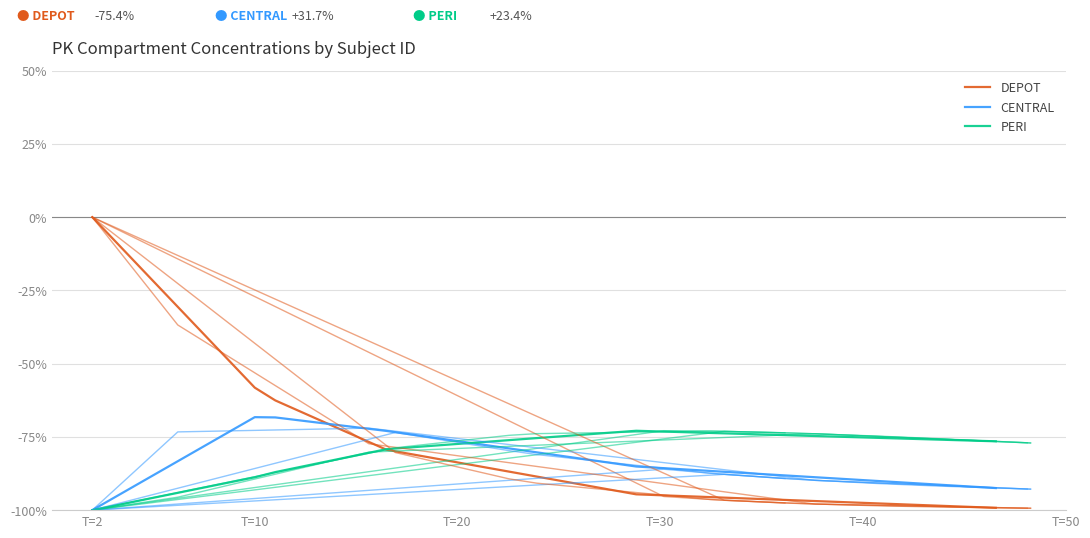

At which category does CENTRAL reach its first local peak?

T=10